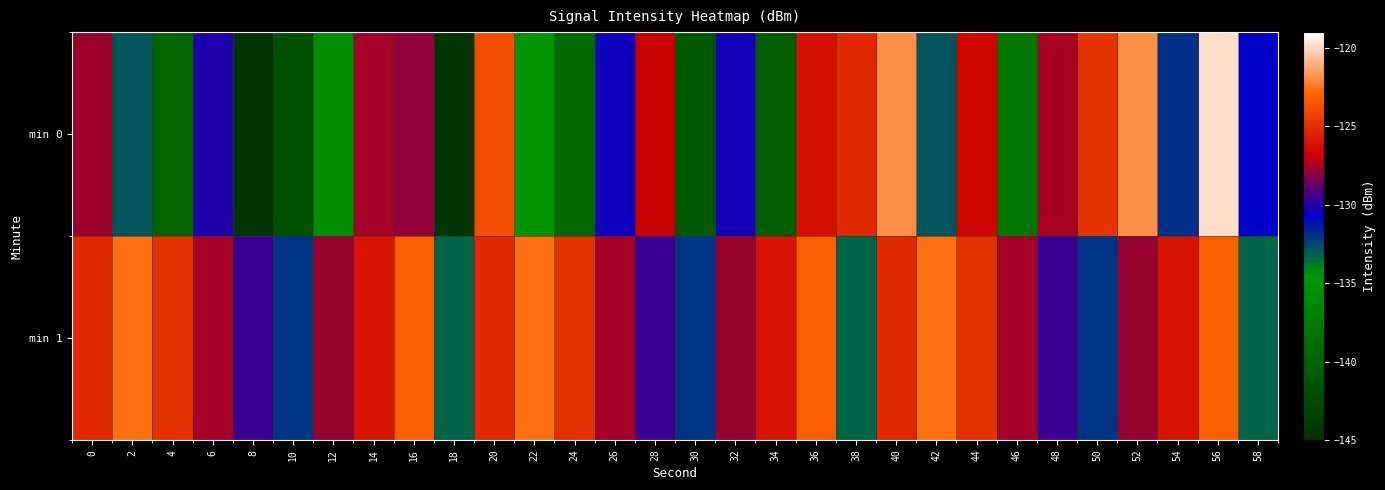

Rank the series at 42 from lowest to highest value.

min 0, min 1